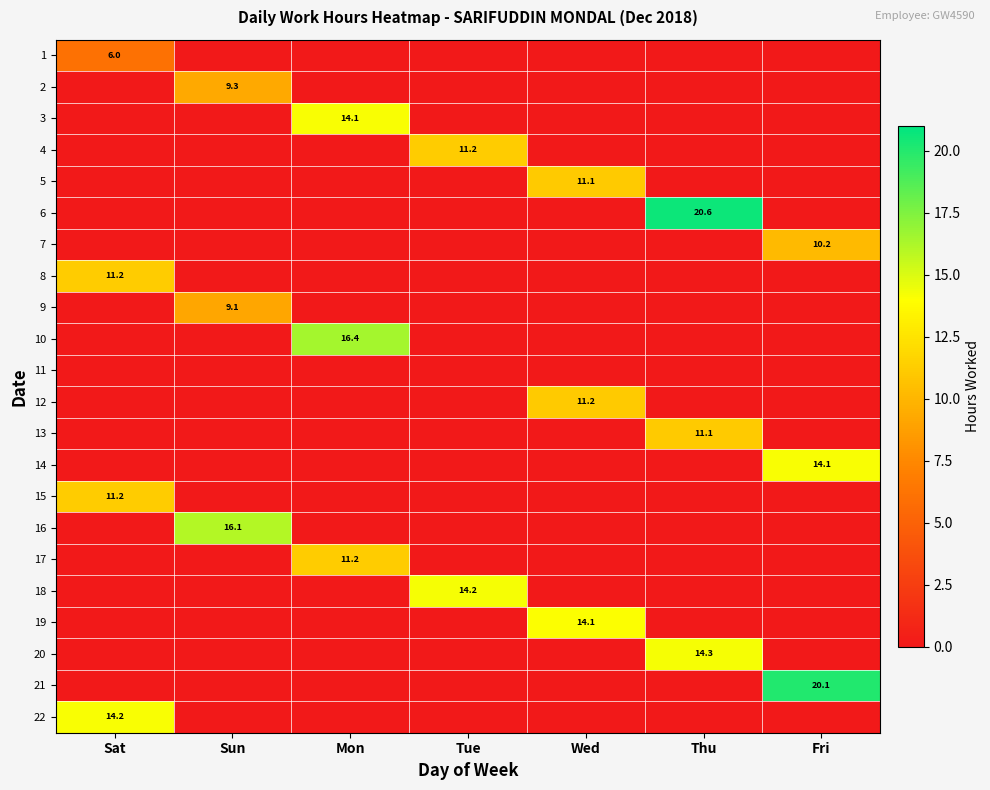

At which category is the sum across all series the highest?

Thu